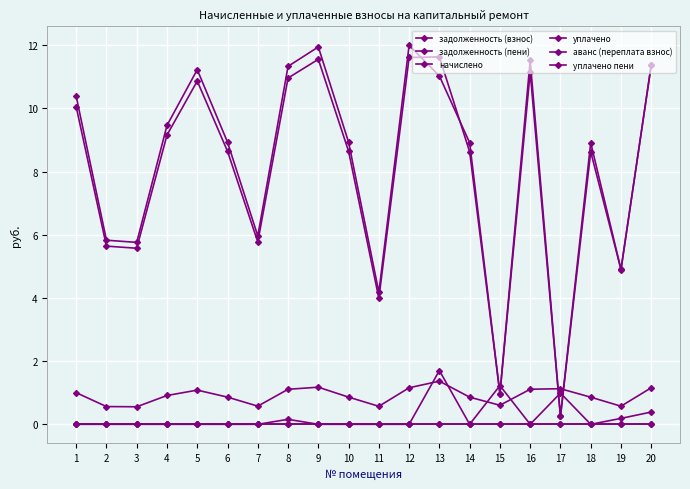

What is the difference between the задолженность (взнос) values at 11 and 3?

1.6